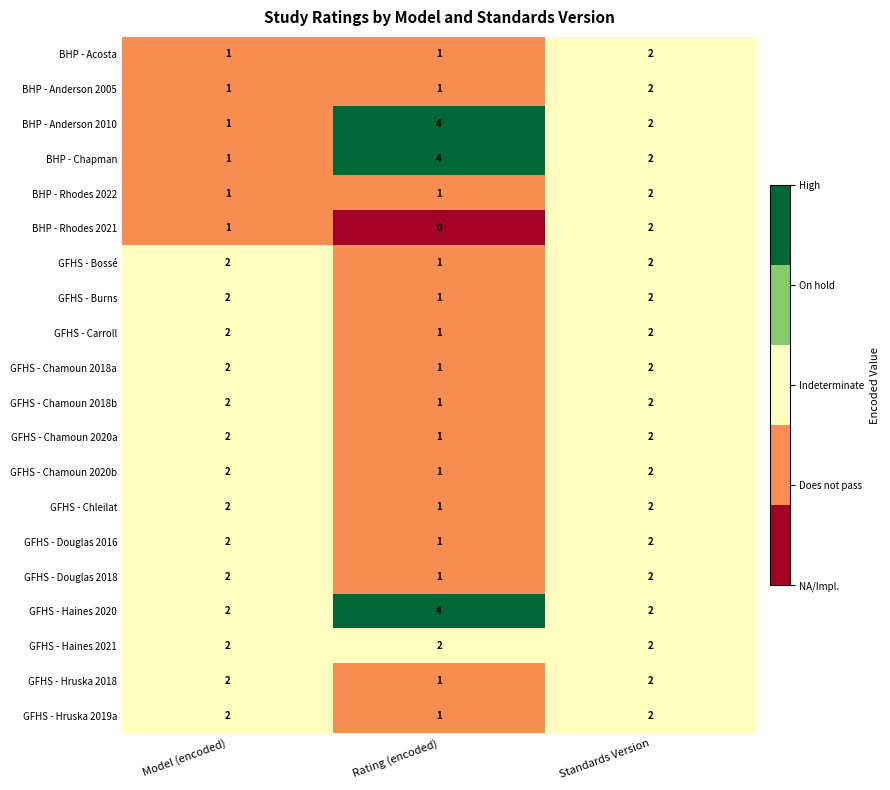

The value of GFHS - Chleilat at Model (encoded) is 3. True or false?

False